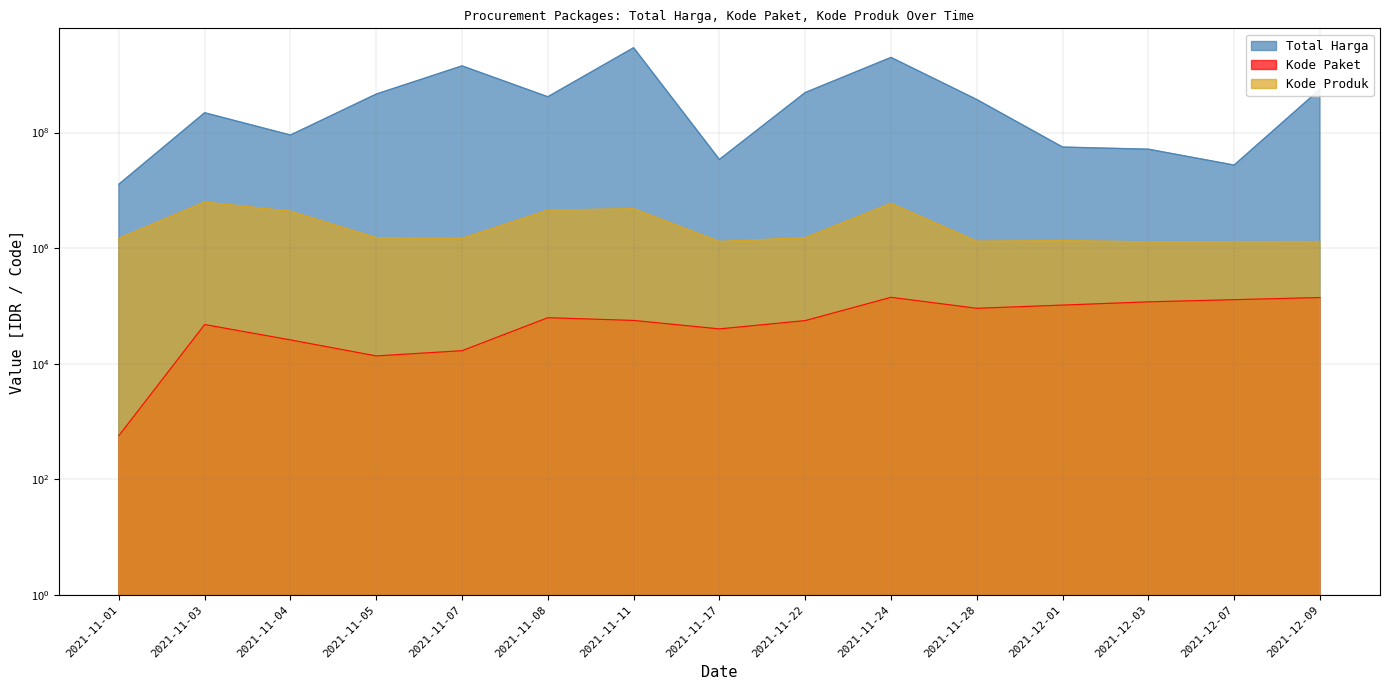

At which category does the chart reach its minimum across all series?

2021-11-01